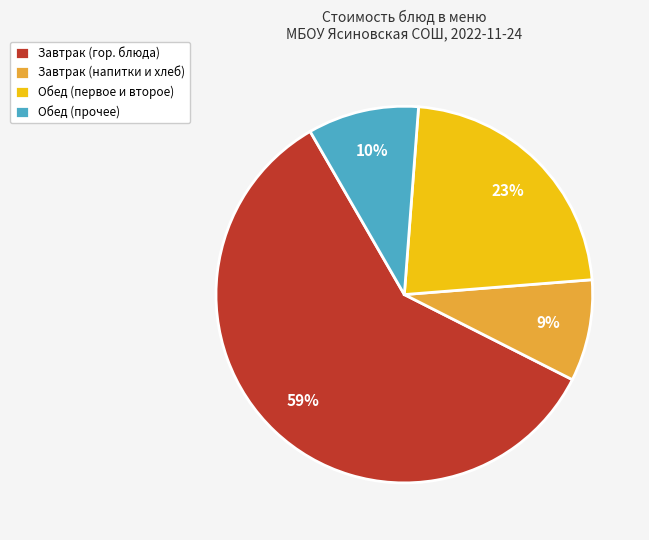

The Завтрак (гор. блюда) slice represents 67% of the pie. True or false?

False